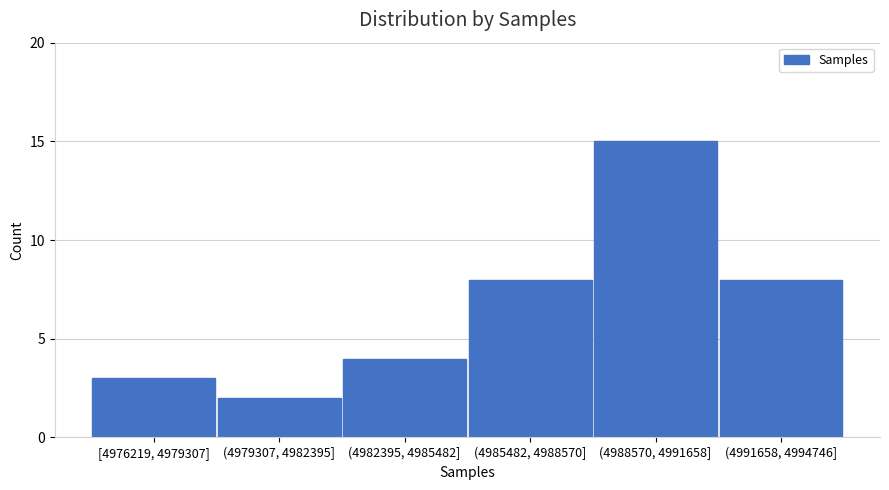

Reading left to right, transcribe all the data shown in this chart.

3	2	4	8	15	8